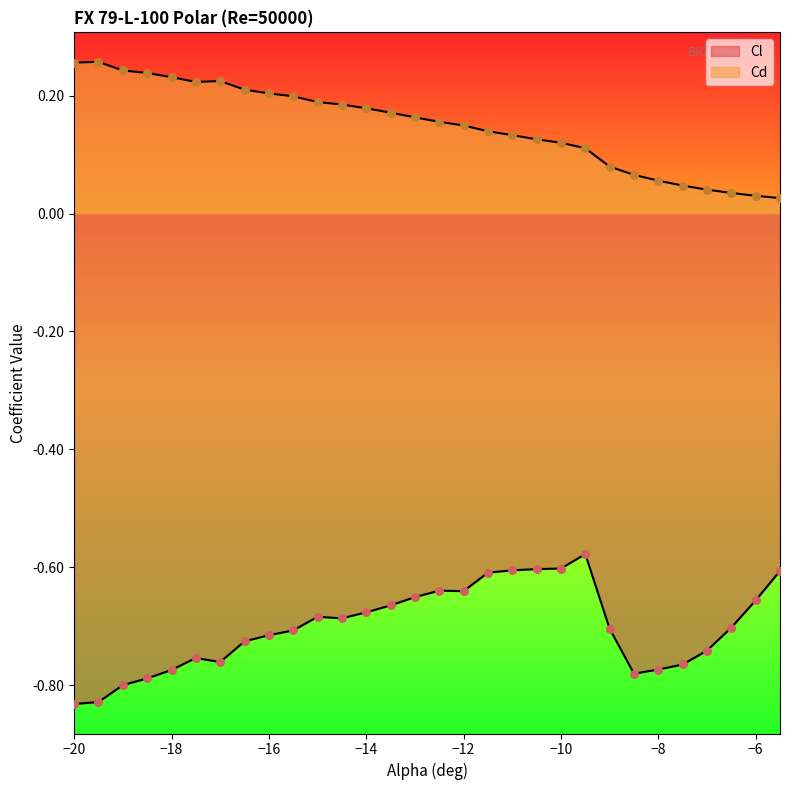

Which series reaches the maximum Y coordinate?

Cd